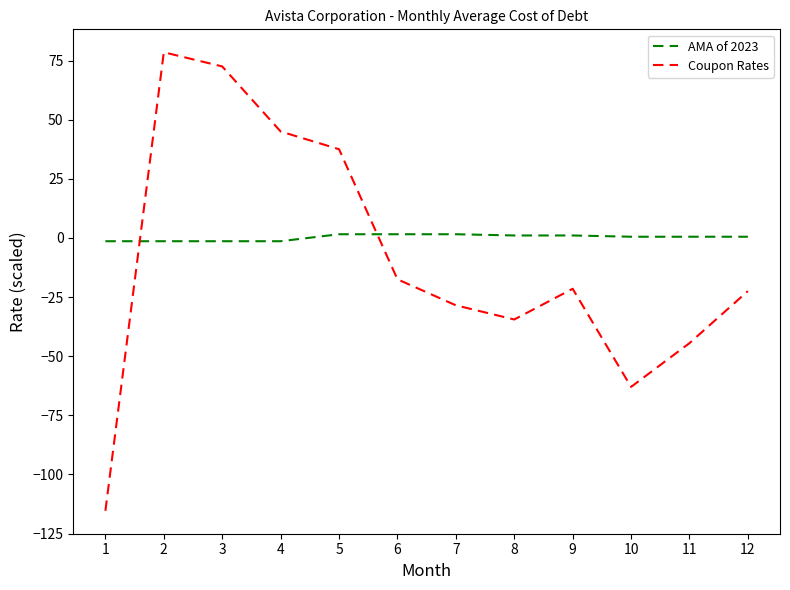

Rank the series by their average value, from highest to lowest.

AMA of 2023, Coupon Rates